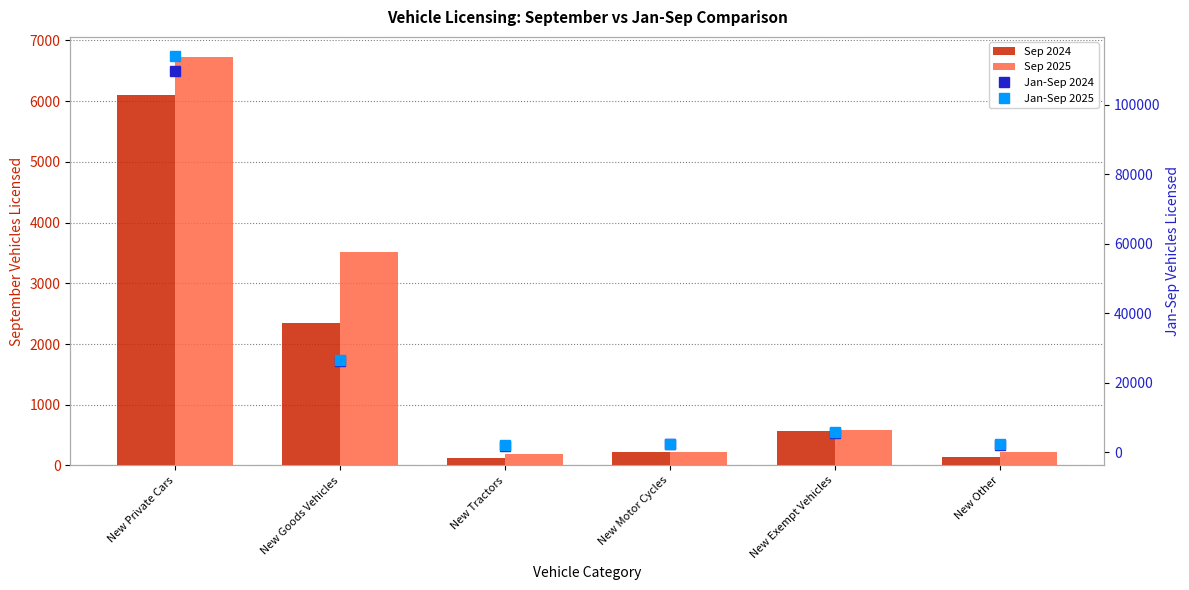

True or false: Jan-Sep 2025 has a value of 58661 at New Private Cars.

False